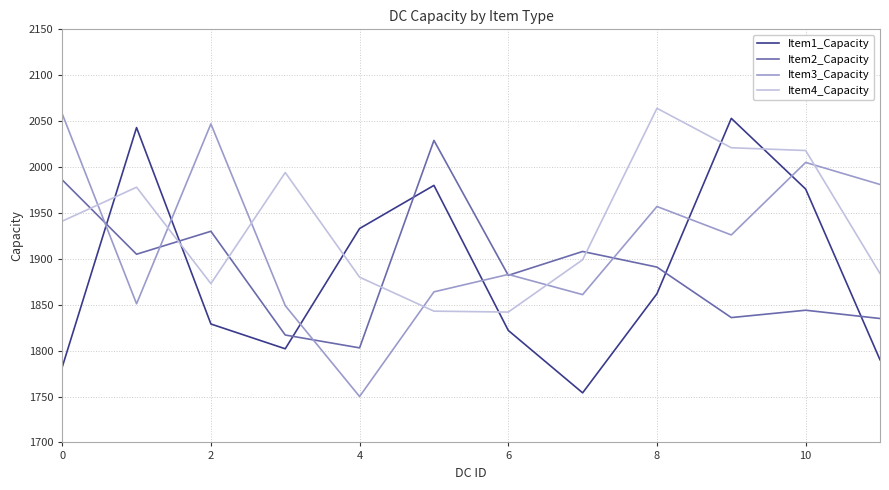

Which series has the widest spread of values?

Item3_Capacity